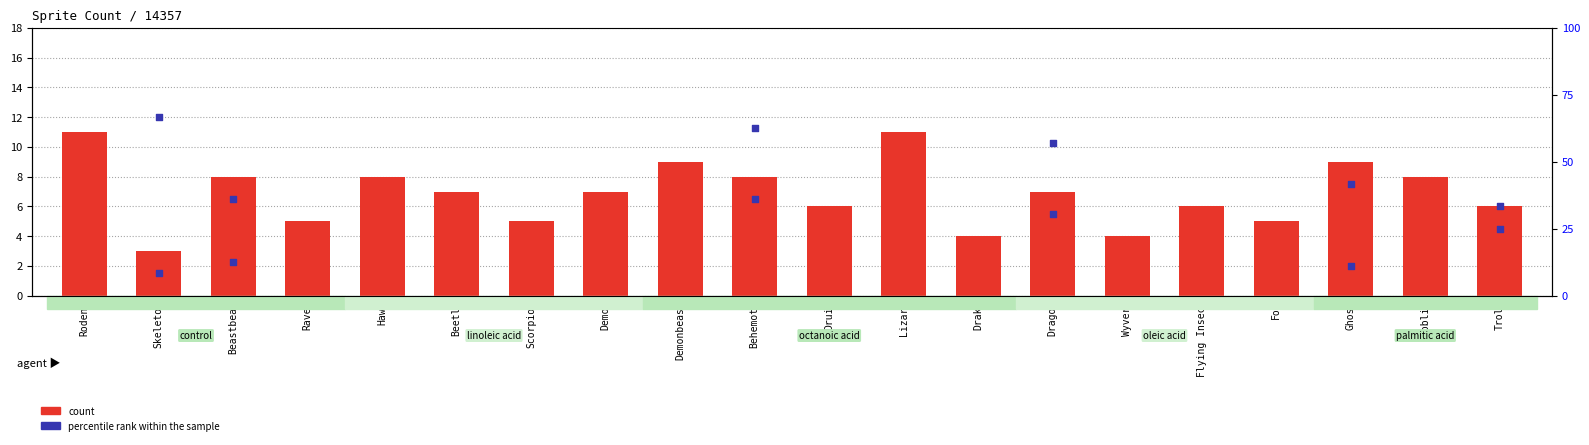

Is the value of count at Raven greater than the value of percentile rank within the sample at Lizard?

Yes